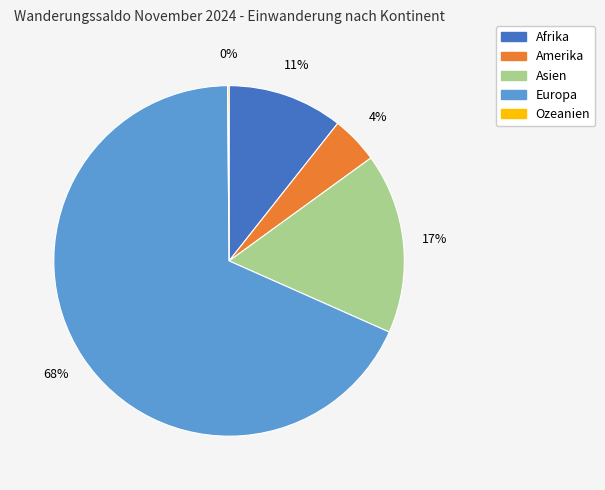

Is there a majority slice in this chart?

Yes